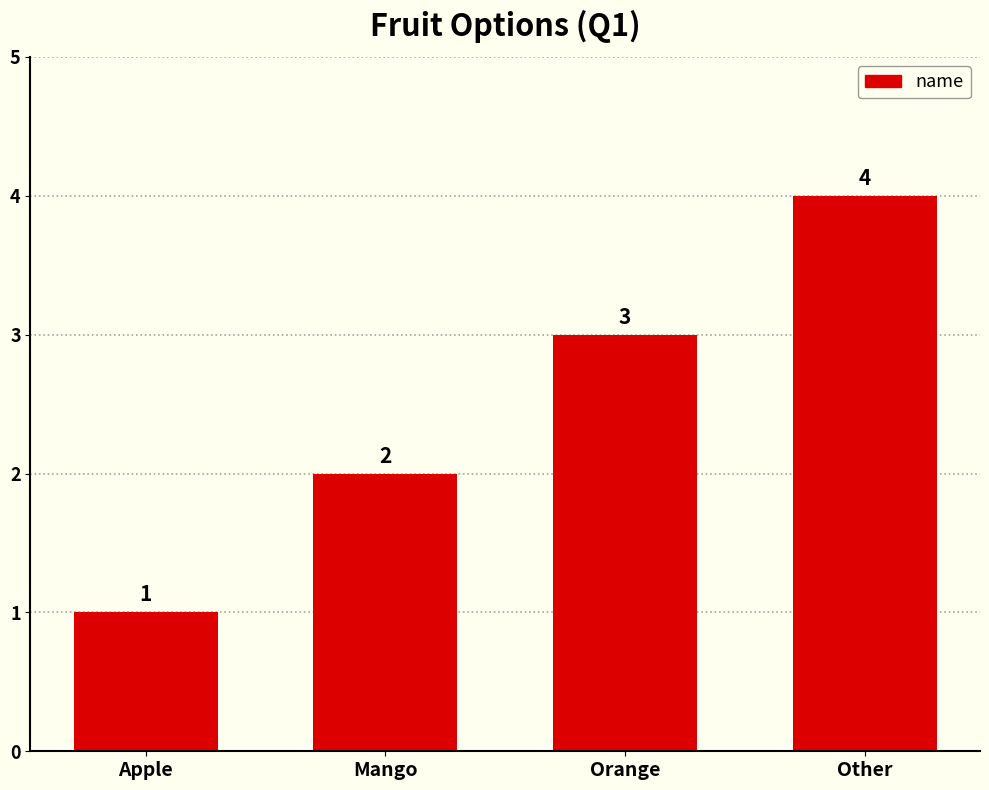

What is the smallest value displayed?

1